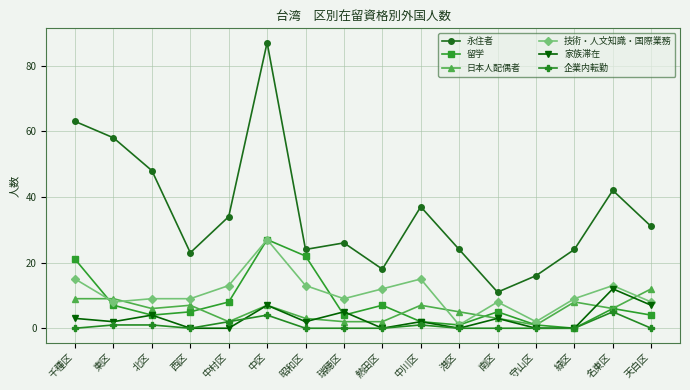

What is the sum of the 企業内転勤 values at 中川区 and 東区?

2